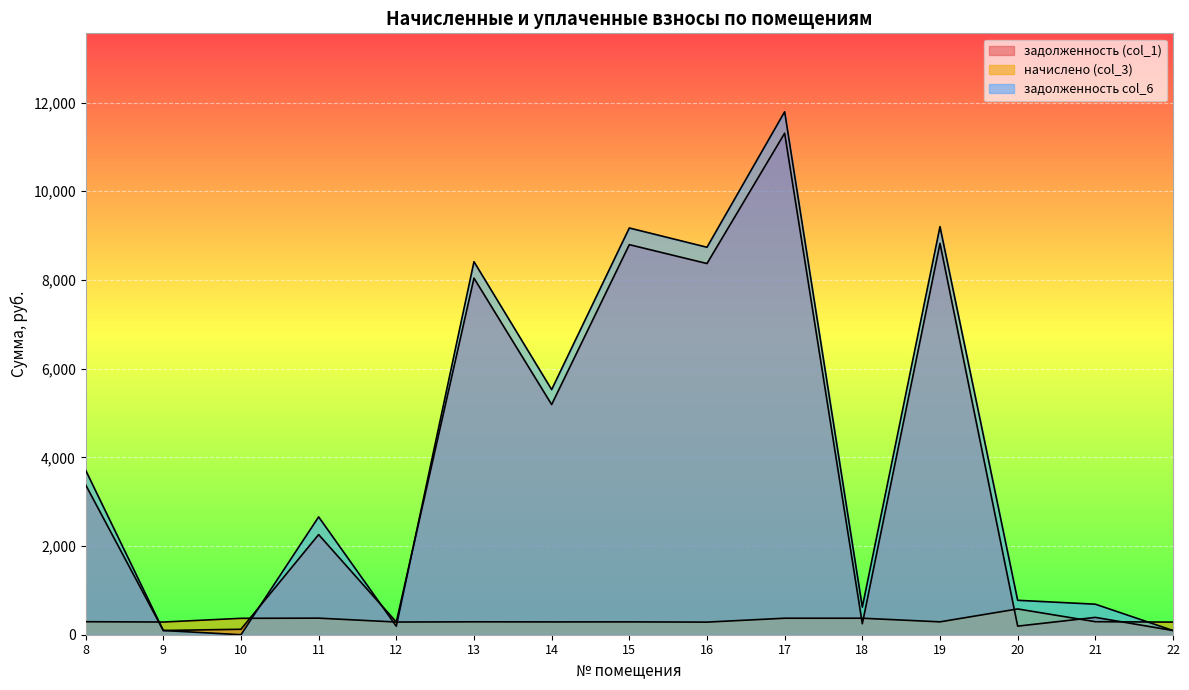

Which series has the widest spread of values?

задолженность col_6